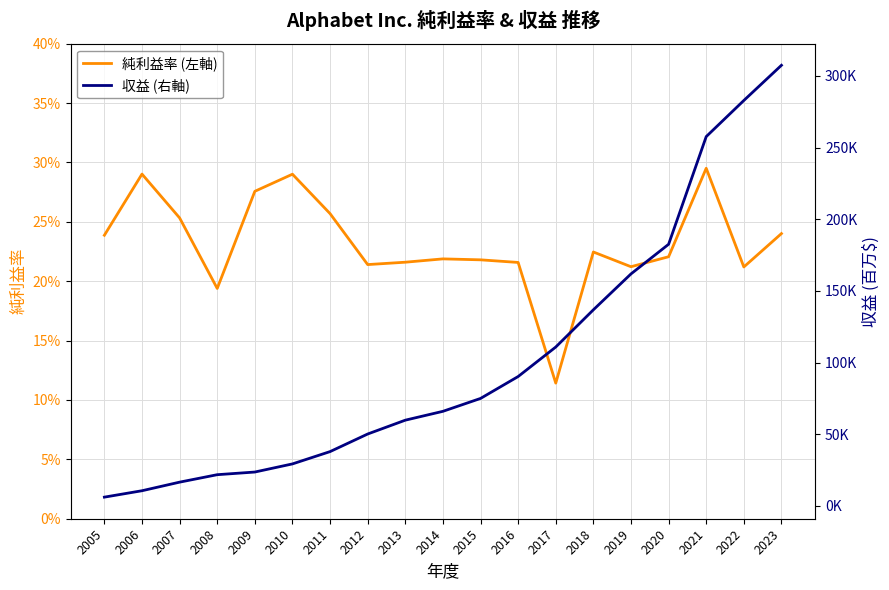

Rank the series by their average value, from highest to lowest.

収益 (右軸), 純利益率 (左軸)